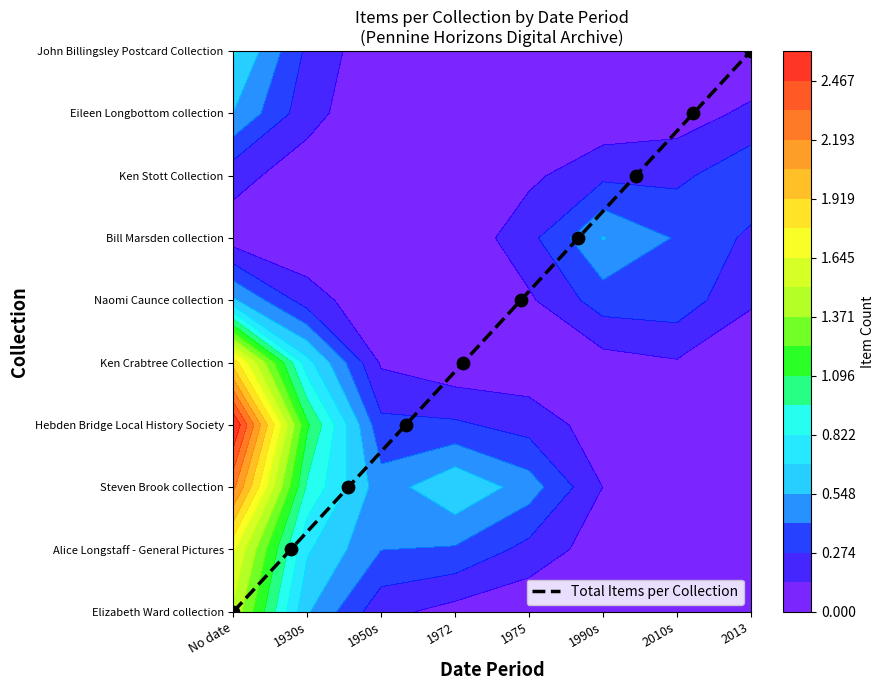

The value at 1930s is 1. True or false?

False